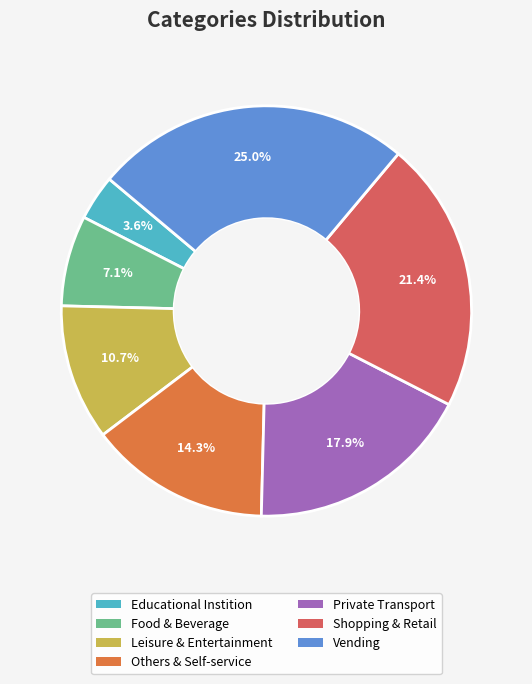

To the nearest percent, what is the difference between the Food & Beverage and Vending slice percentages?

18%